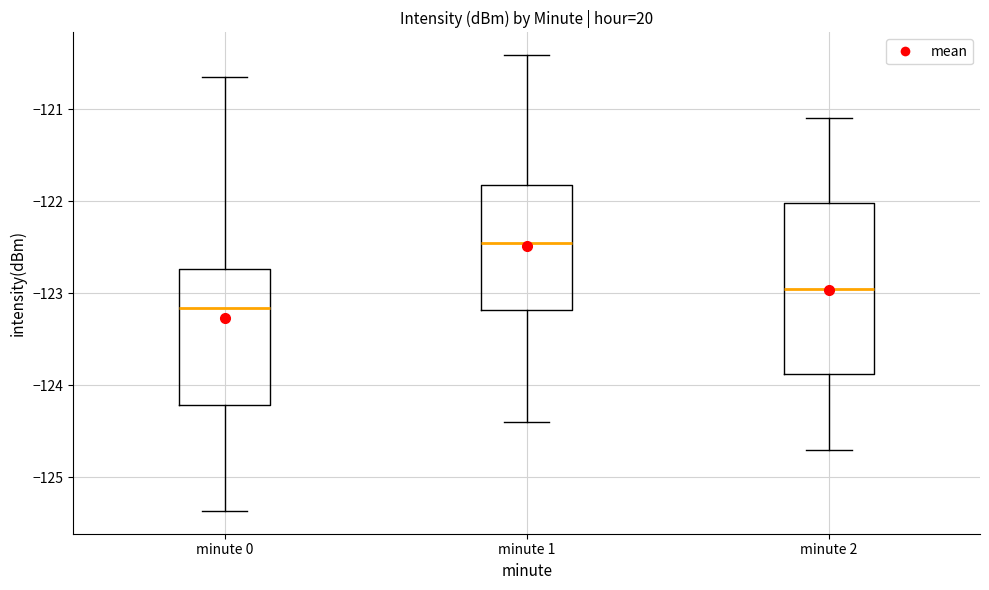

Which box is the tallest, from its lower edge to its upper edge?

minute 2